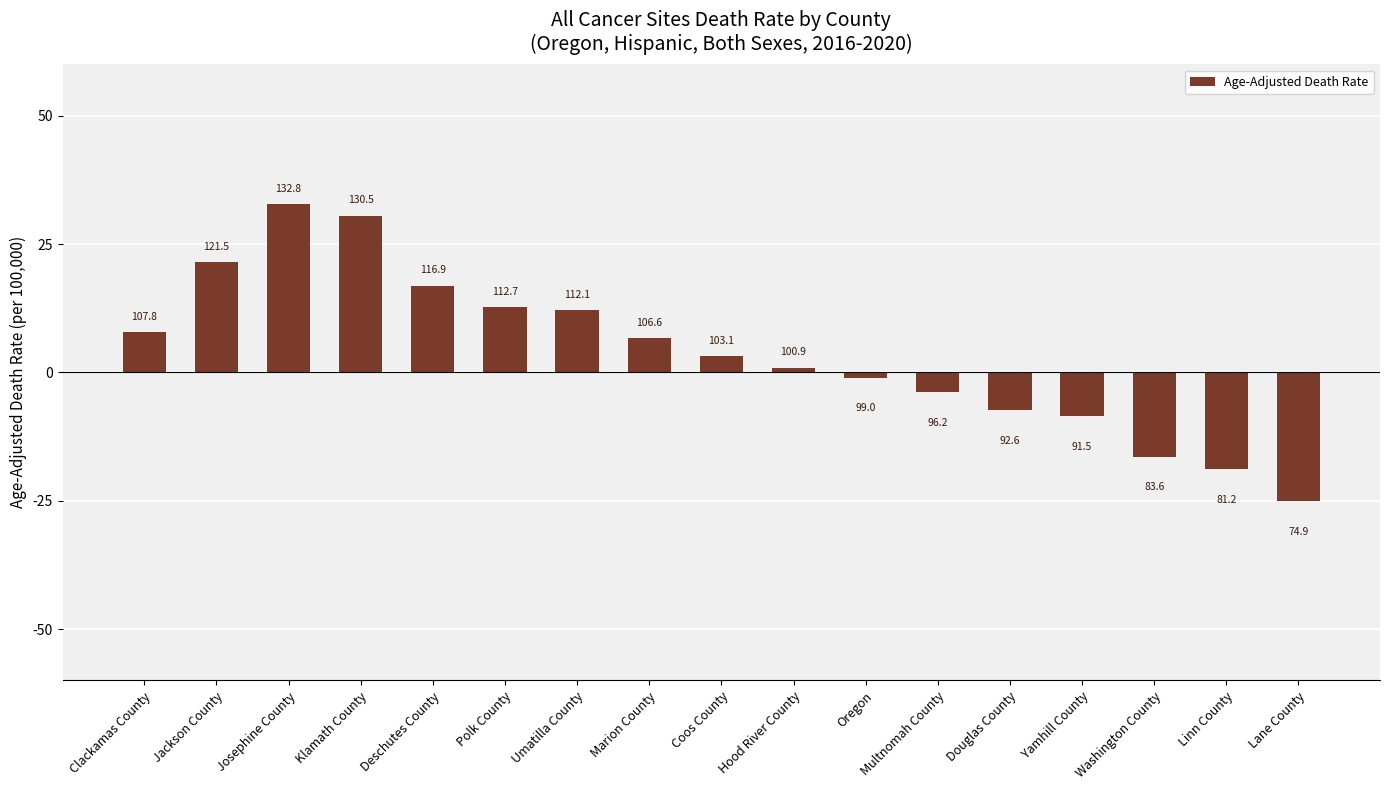

Reading left to right, extract all data points from this chart.

Clackamas County=7.8	Jackson County=21.5	Josephine County=32.8	Klamath County=30.5	Deschutes County=16.9	Polk County=12.7	Umatilla County=12.1	Marion County=6.6	Coos County=3.1	Hood River County=0.9	Oregon=-1.0	Multnomah County=-3.8	Douglas County=-7.4	Yamhill County=-8.5	Washington County=-16.4	Linn County=-18.8	Lane County=-25.1